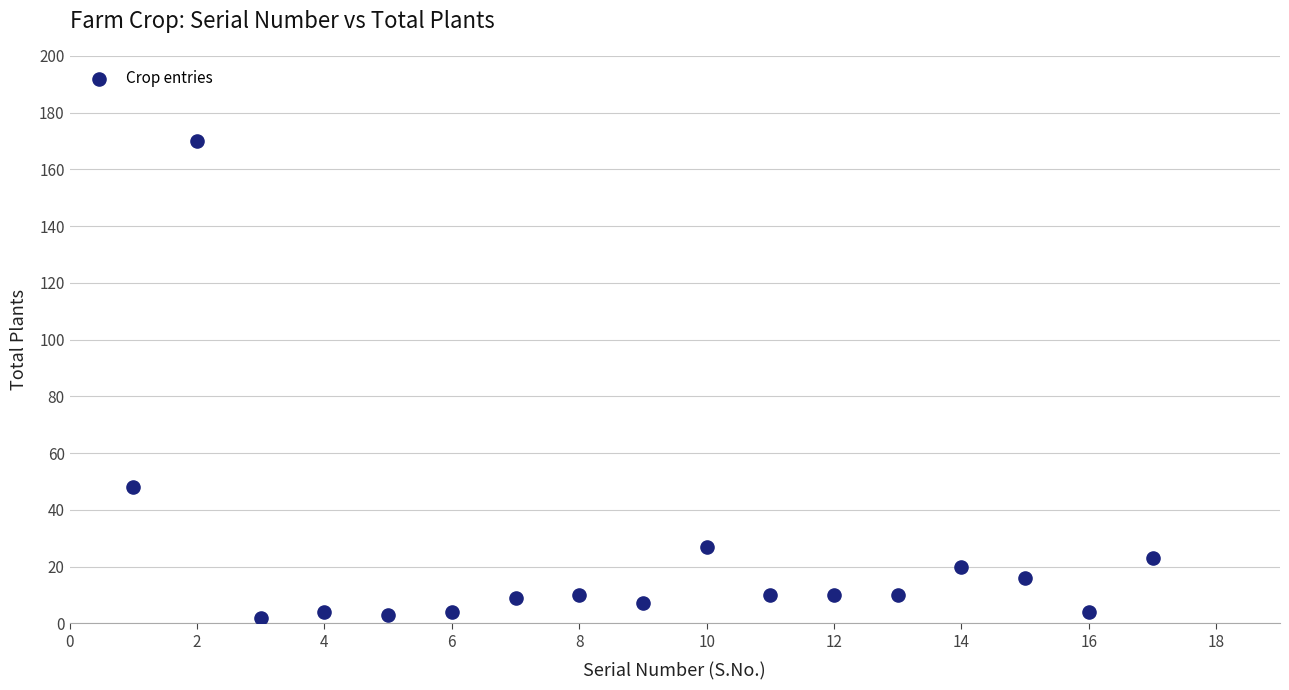

What is the range of Y values (max minus min)?

168